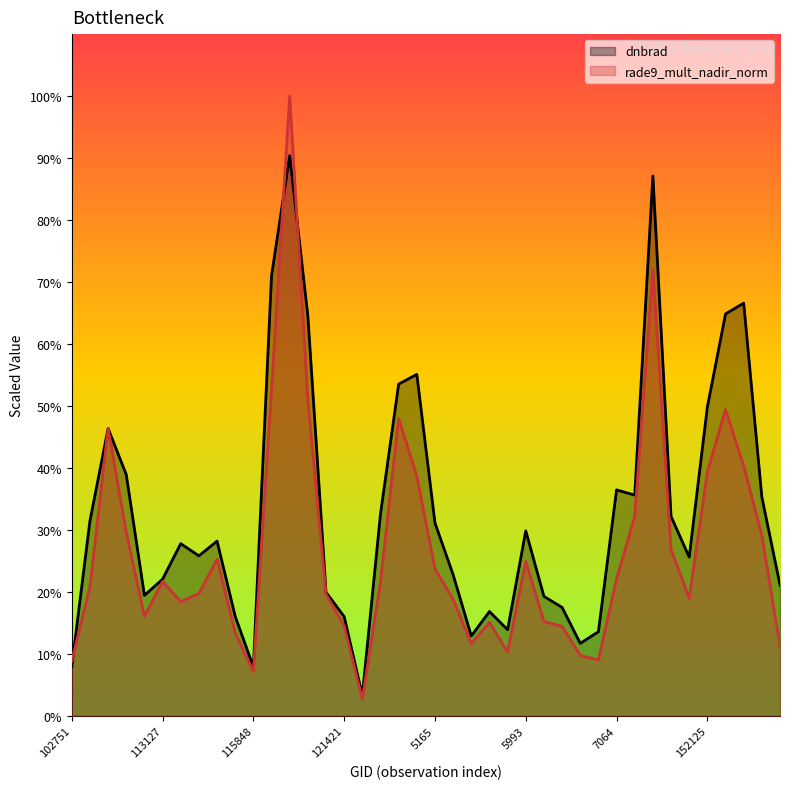

What is the label of the 19th point from the right?

131354